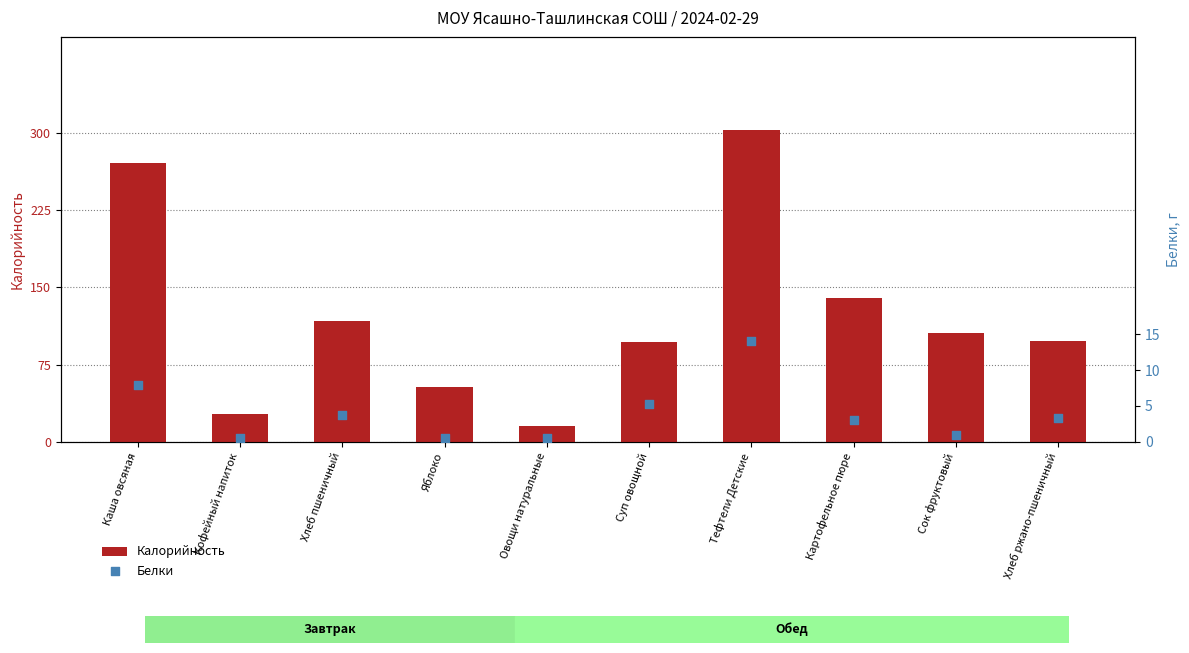

What are all the series names shown in the legend?

Калорийность, Белки